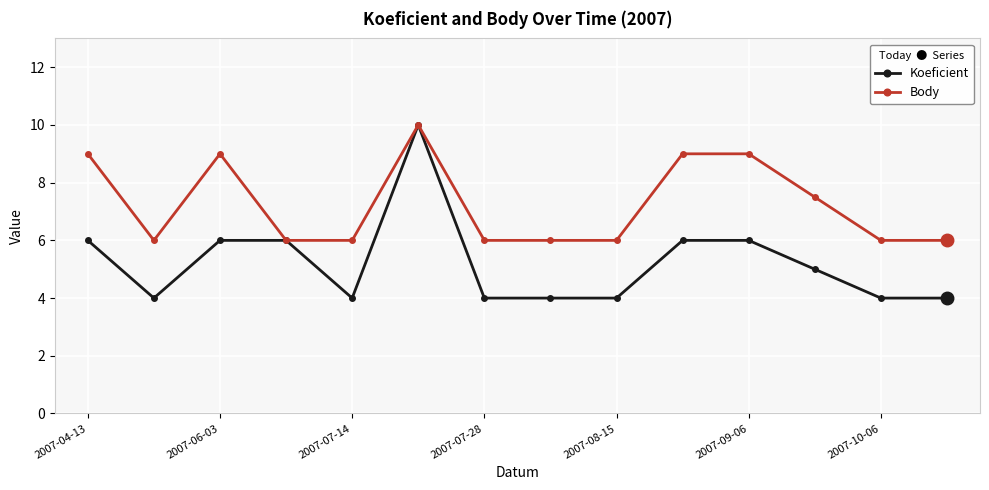

How many series are shown in this chart?

2